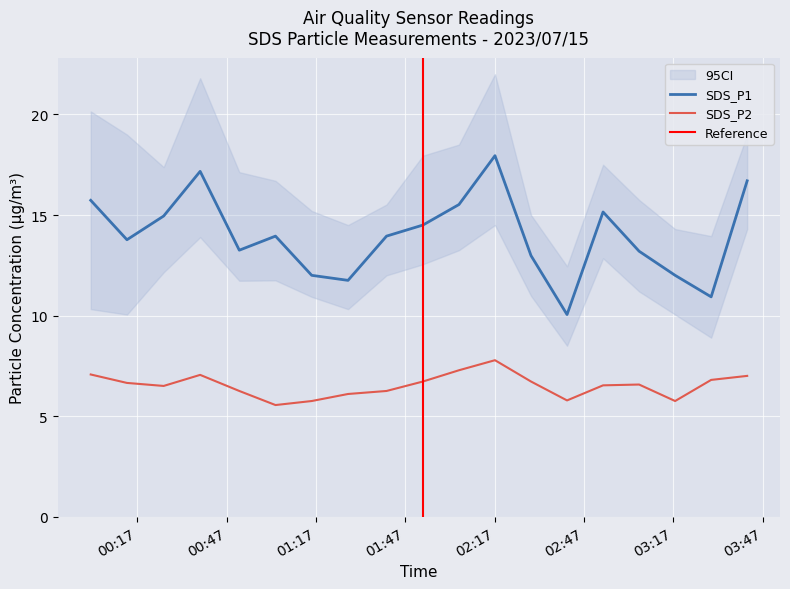

Is the value of SDS_P1 at 01:40 greater than the value of SDS_P2 at 03:43?

Yes